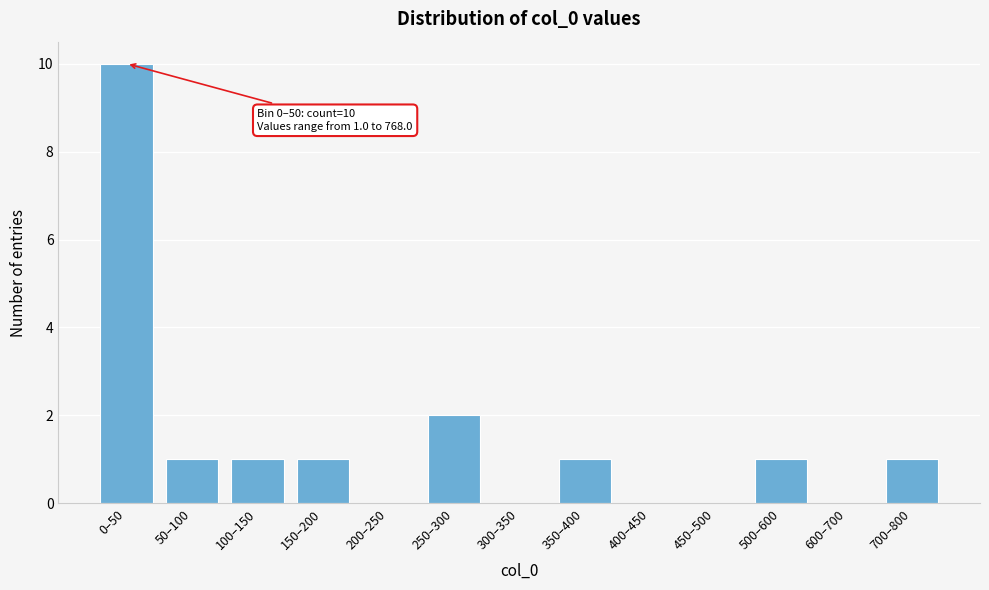

Reading left to right, list all the values displayed in this chart.

0–50=10	50–100=1	100–150=1	150–200=1	200–250=0	250–300=2	300–350=0	350–400=1	400–450=0	450–500=0	500–600=1	600–700=0	700–800=1